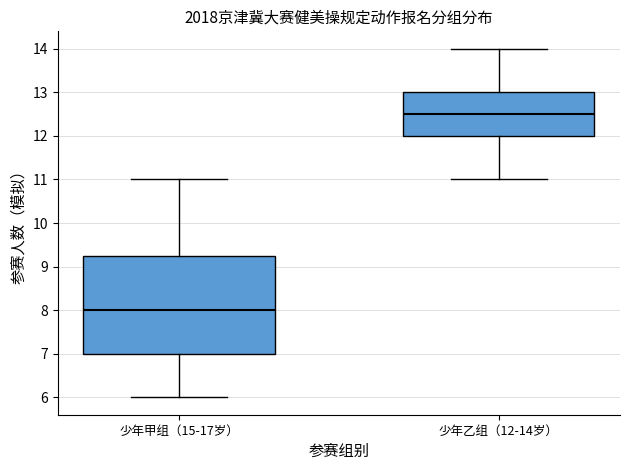

Comparing the boxes themselves (not the whiskers), which one is the tallest?

少年甲组（15-17岁）